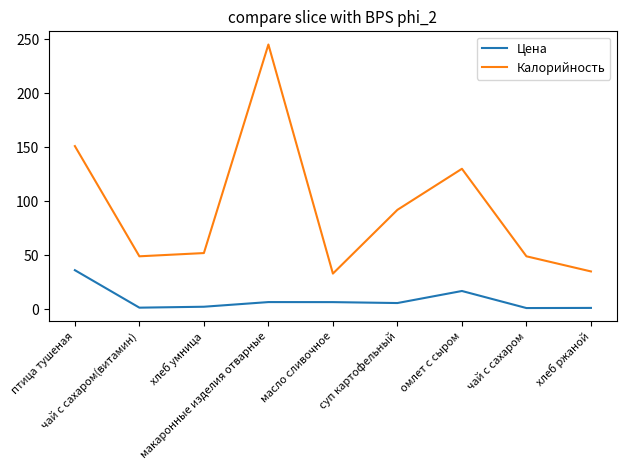

What is the spread (max minus min) of values at хлеб ржаной?

33.8